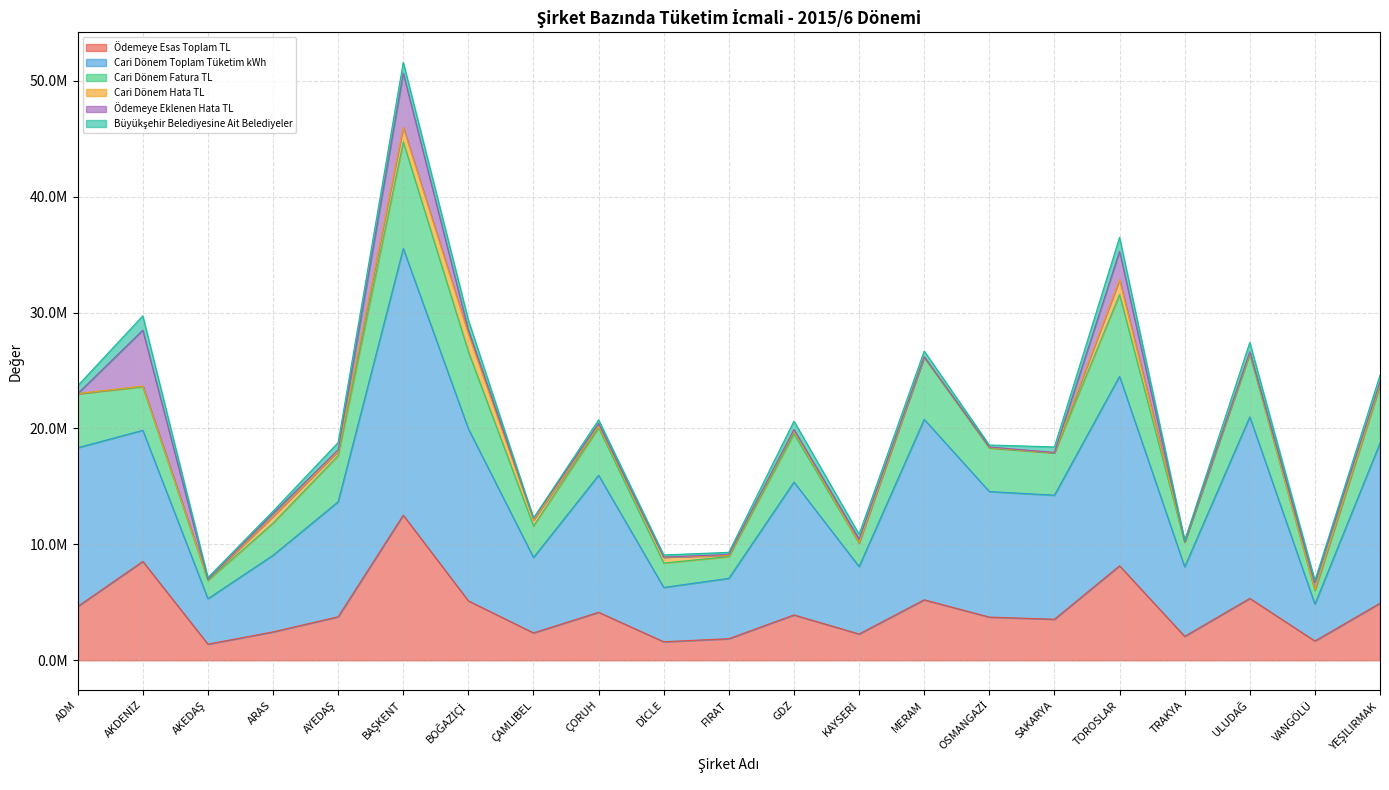

Does the chart have visible grid lines?

Yes